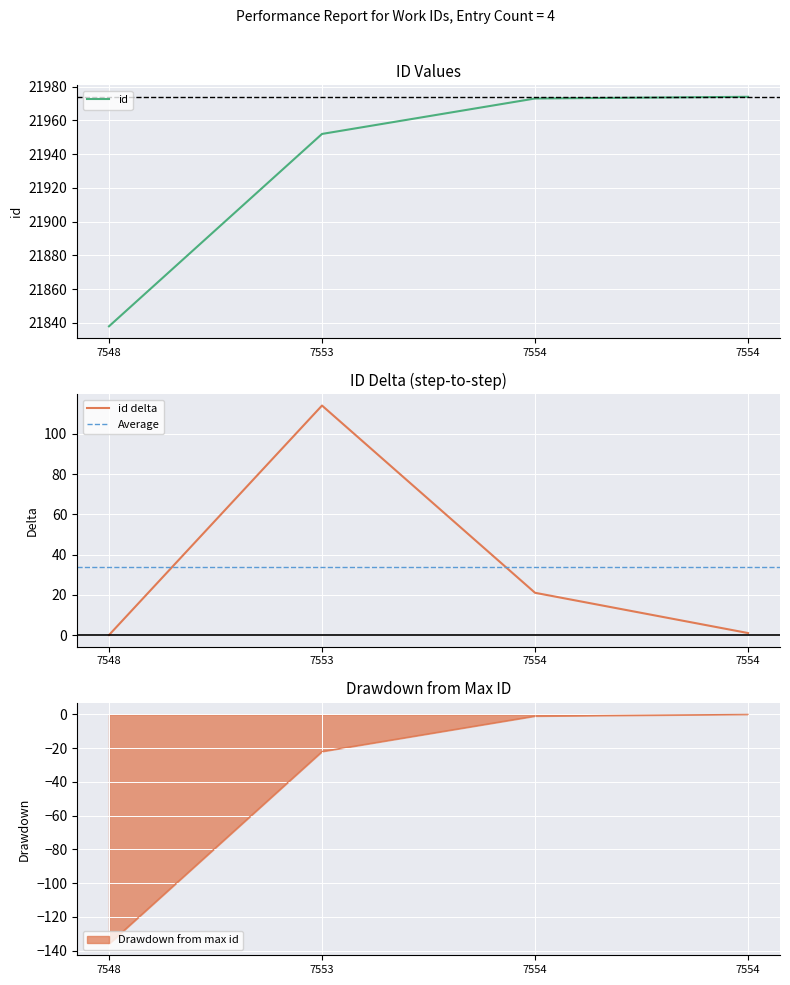

Where does the data first go above 21973?

7554